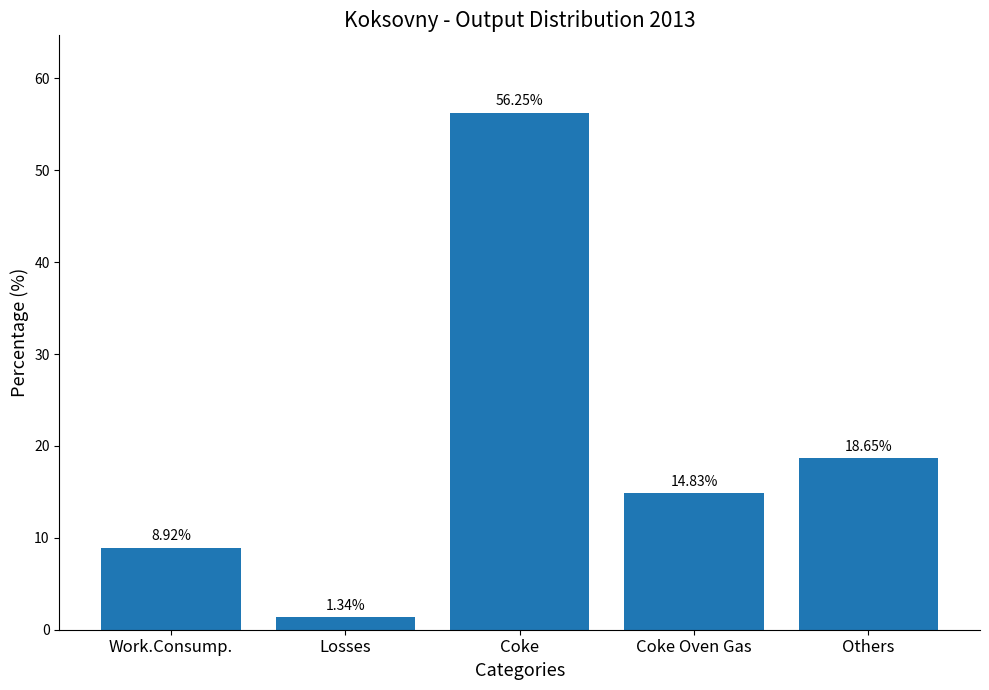

What is the difference between the second highest and minimum values?

17.3